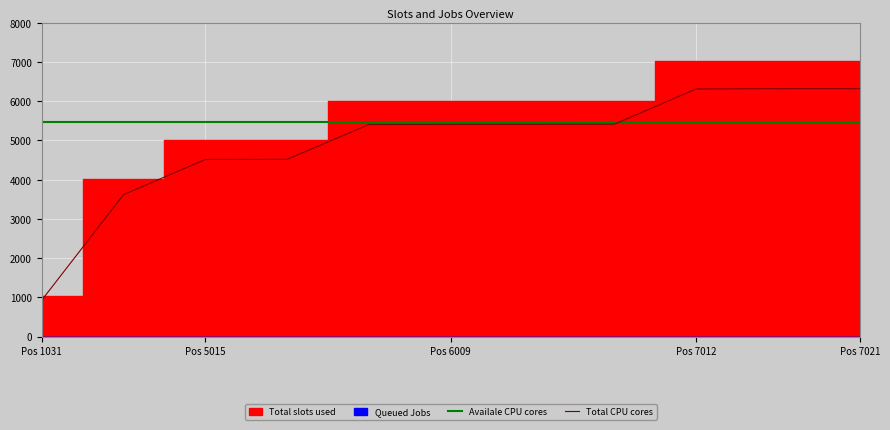

What is the difference between the maximum and minimum values?

5391.0